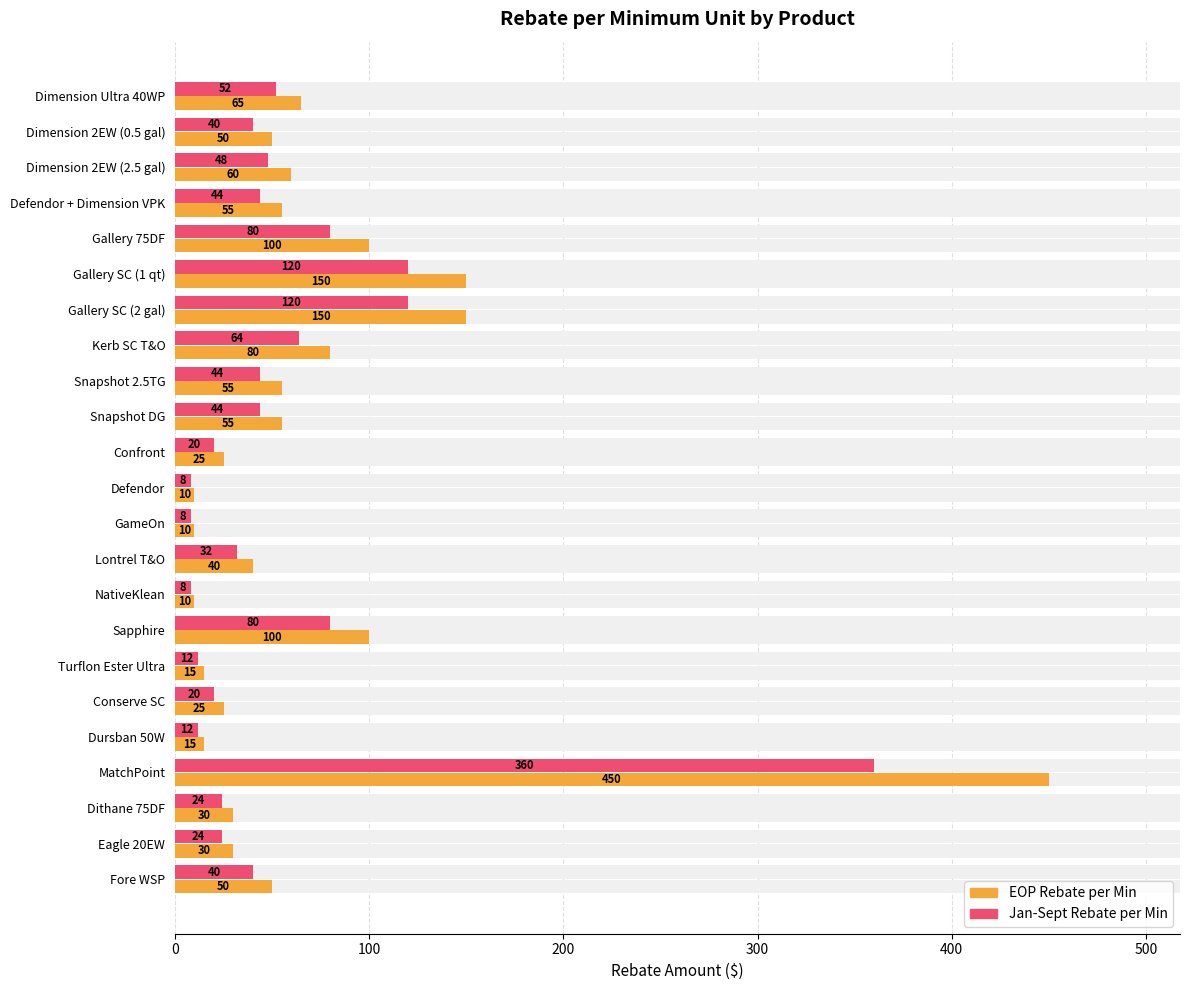

What is the value of the Jan-Sept Rebate per Min bar at the 9th from the left?

44